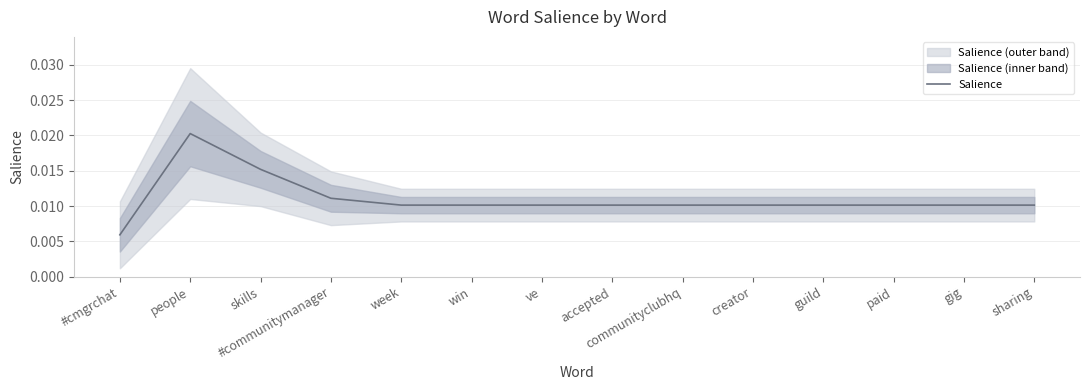

What is the label of the 14th point from the left?

sharing